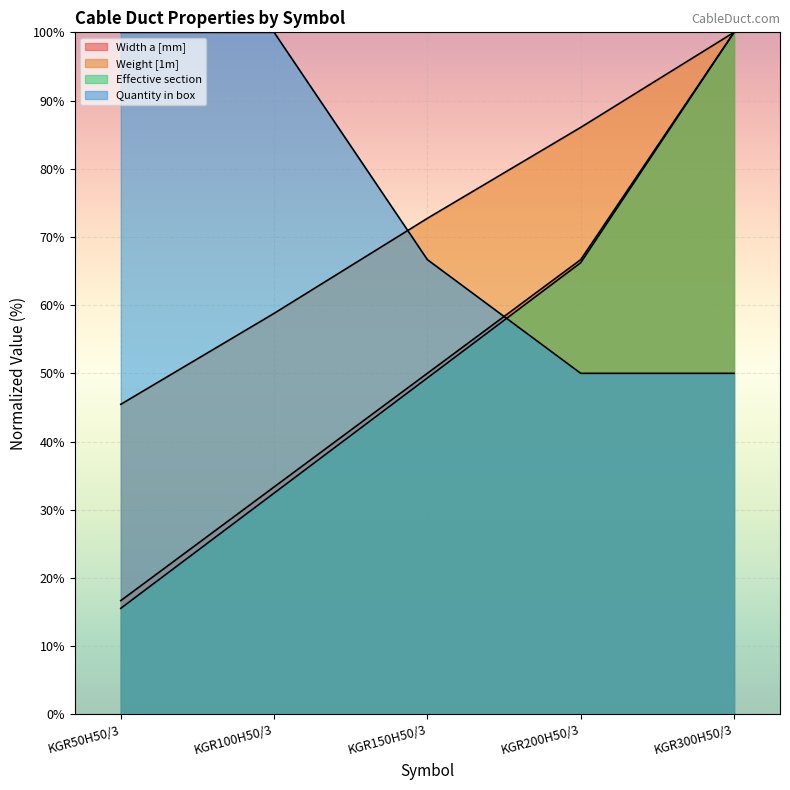

The value of Quantity in box at KGR100H50/3 is 100.0. True or false?

True